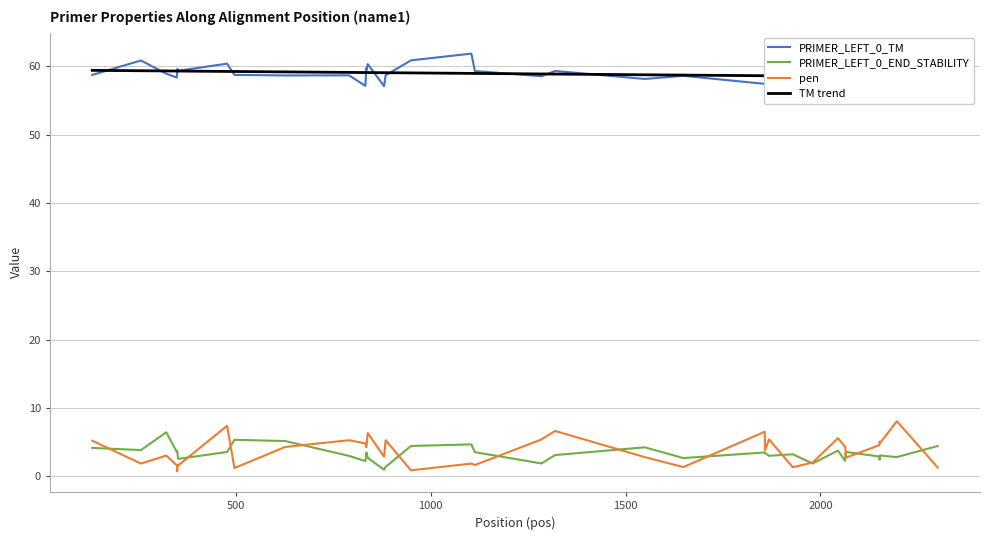

What is the highest value of the PRIMER_LEFT_0_END_STABILITY series?

6.5